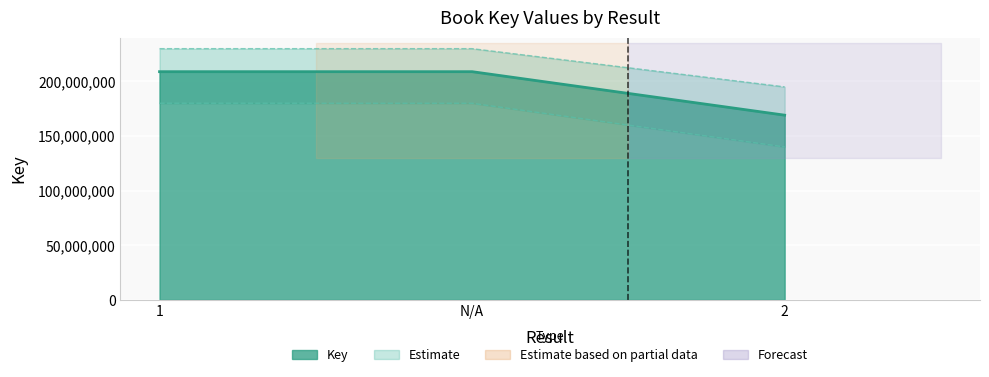

Reading left to right, list all the values displayed in this chart.

208921885	208921885	169101866